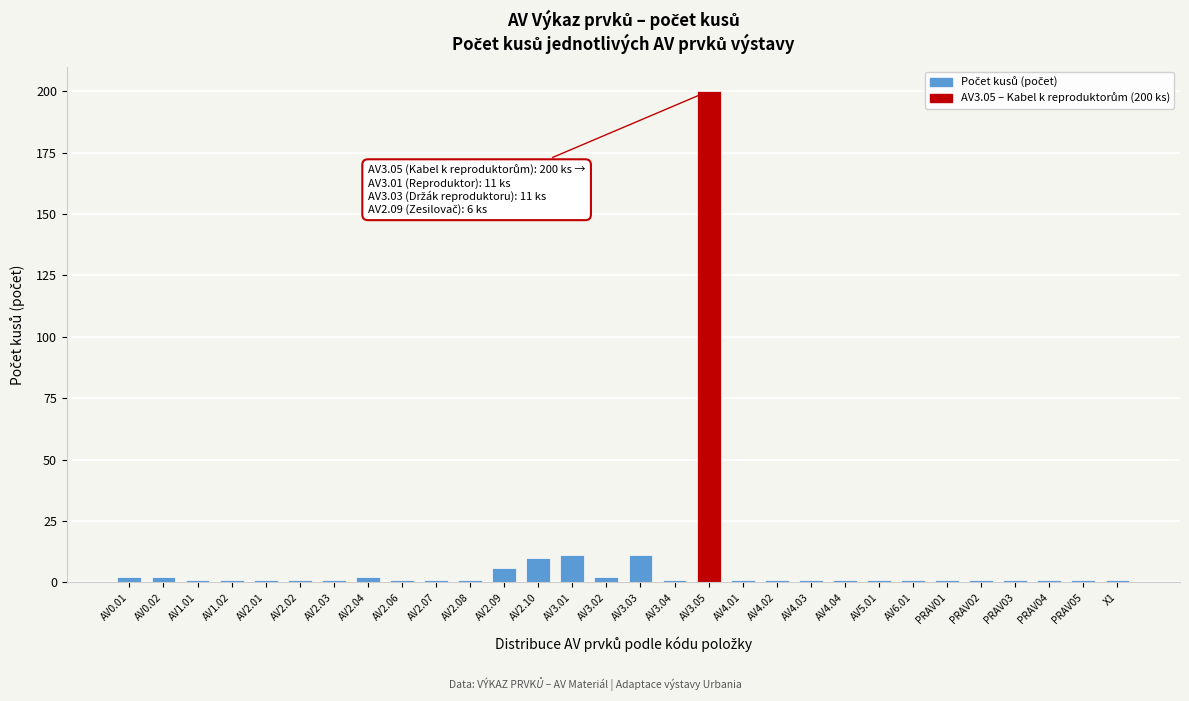

Reading left to right, list all the values displayed in this chart.

2	2	1	1	1	1	1	2	1	1	1	6	10	11	2	11	1	200	1	1	1	1	1	1	1	1	1	1	1	1